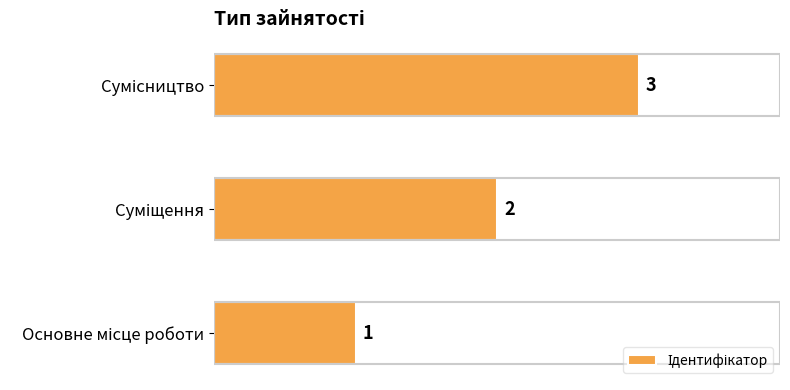

What is the maximum value shown in the chart?

3